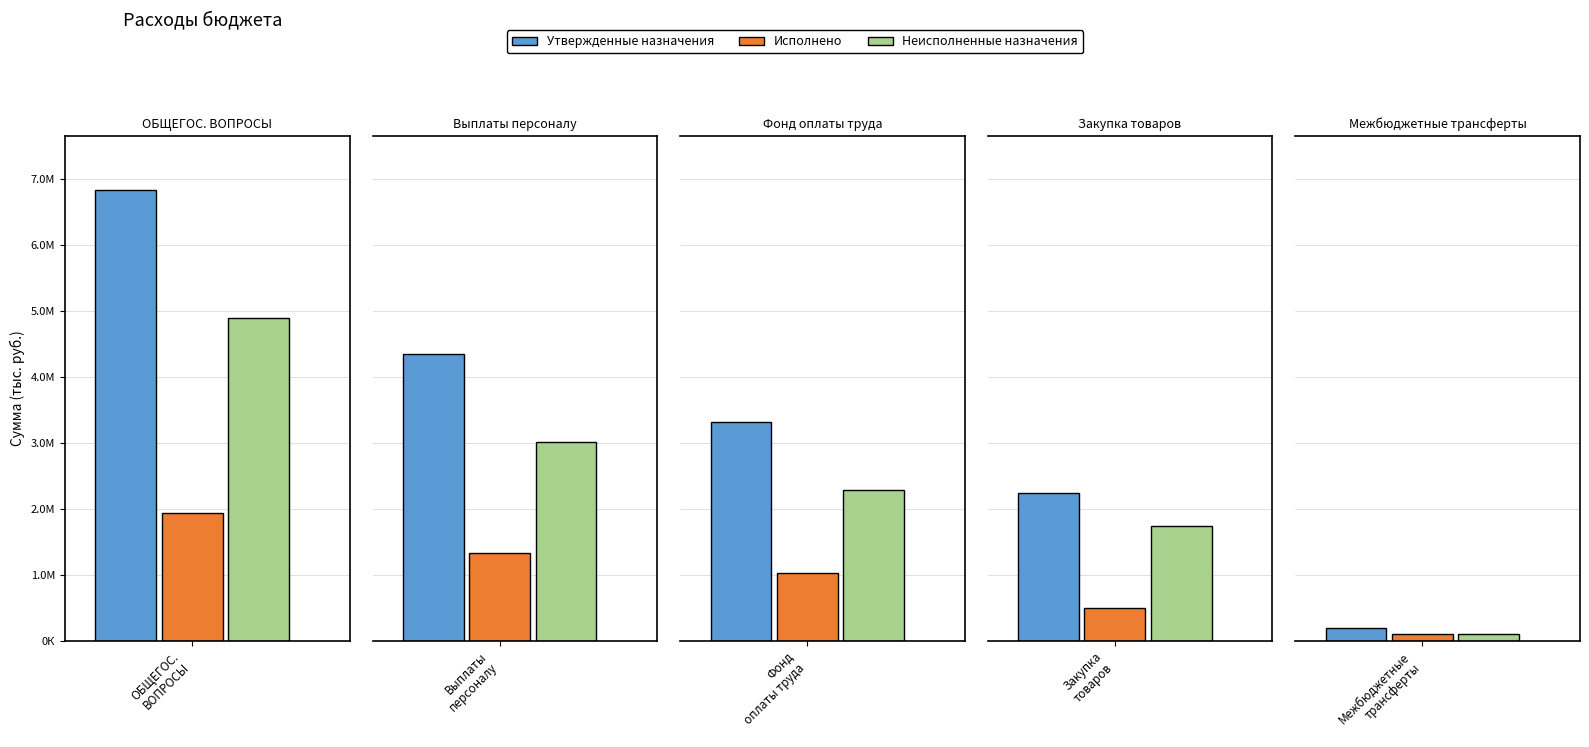

Which series has the largest total across all categories?

Утвержденные назначения